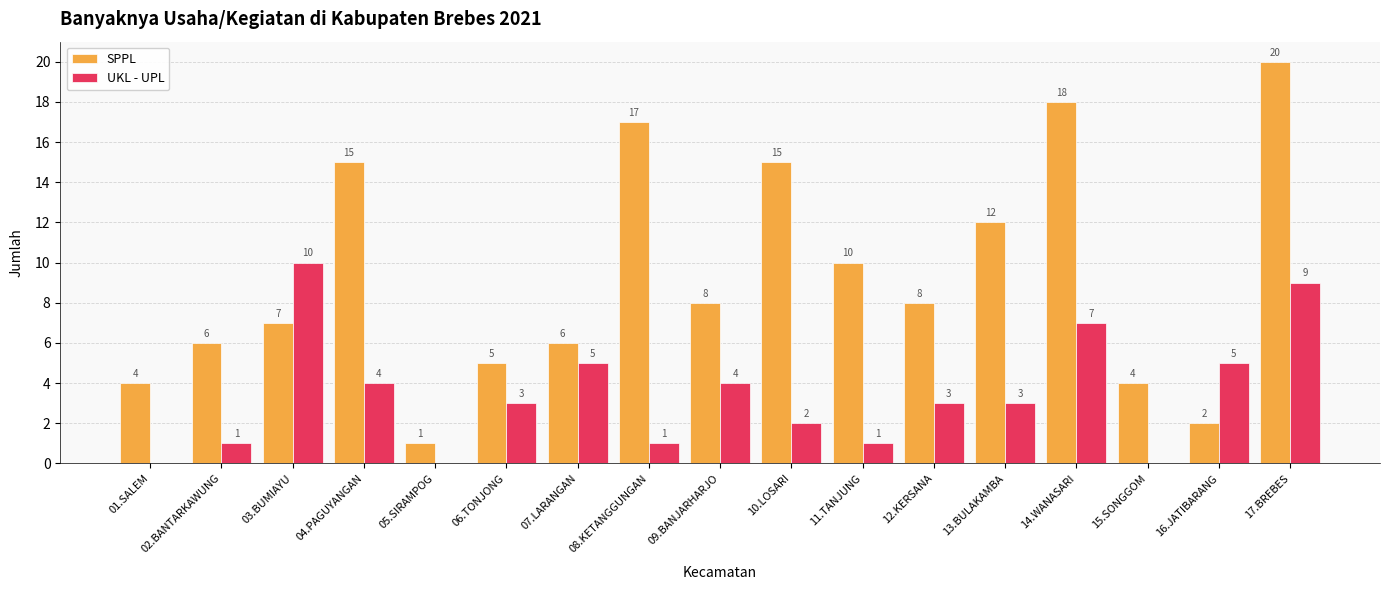

What is the greatest value displayed?

20